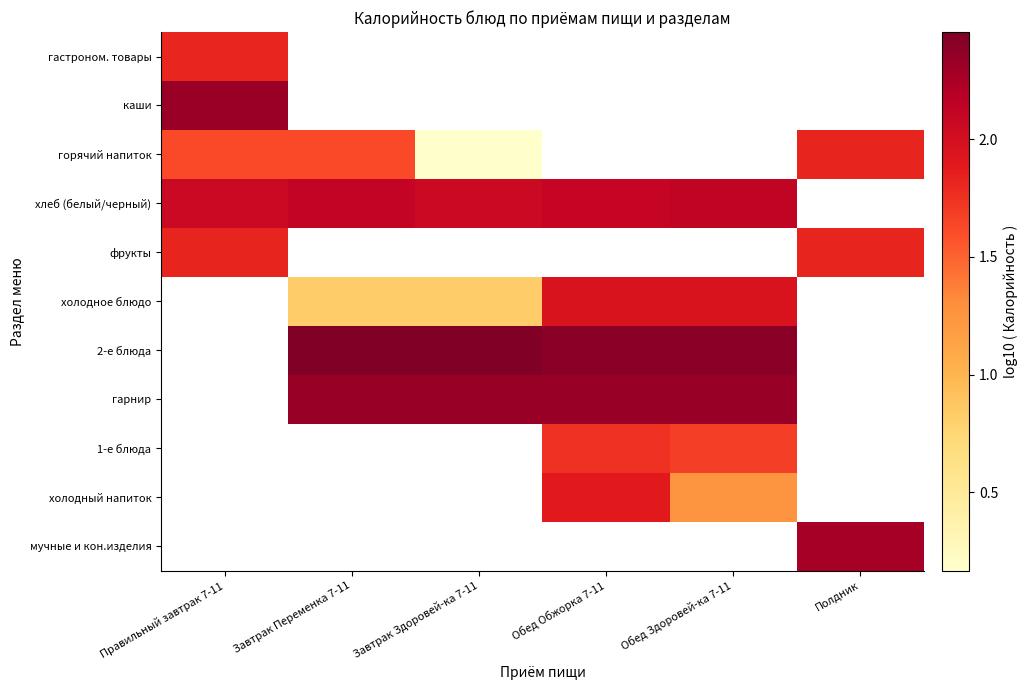

Which category has the highest value across all series?

Завтрак Переменка 7-11